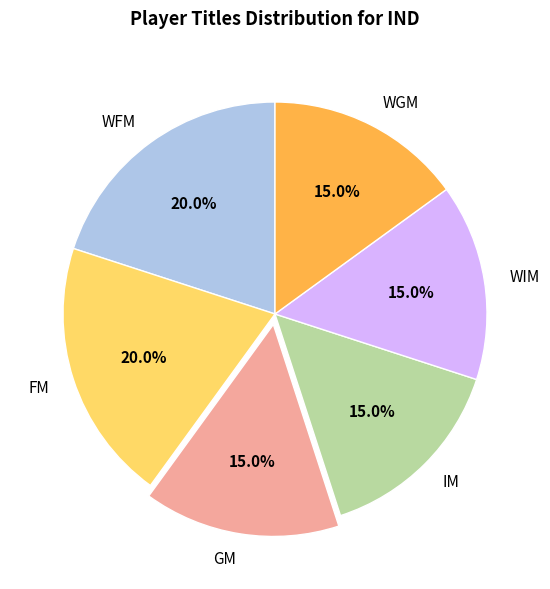

To the nearest percent, what is the difference between the largest and smallest slice percentages?

5%